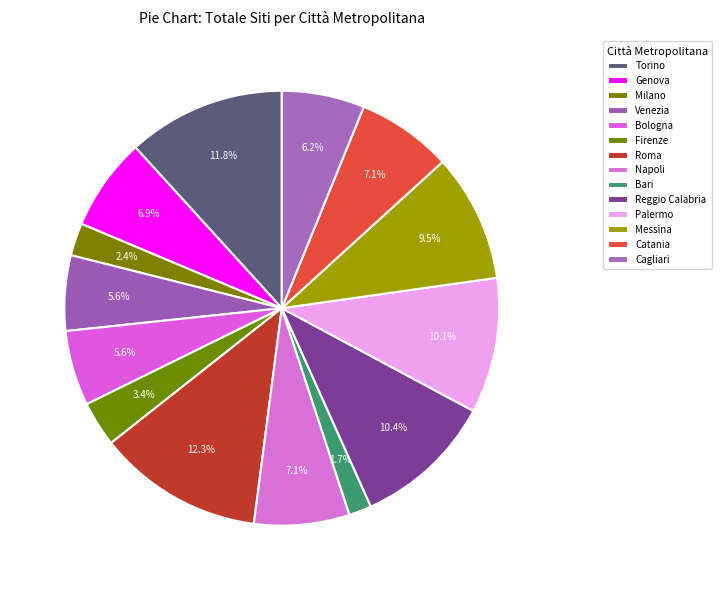

How many slices are in this pie chart?

14